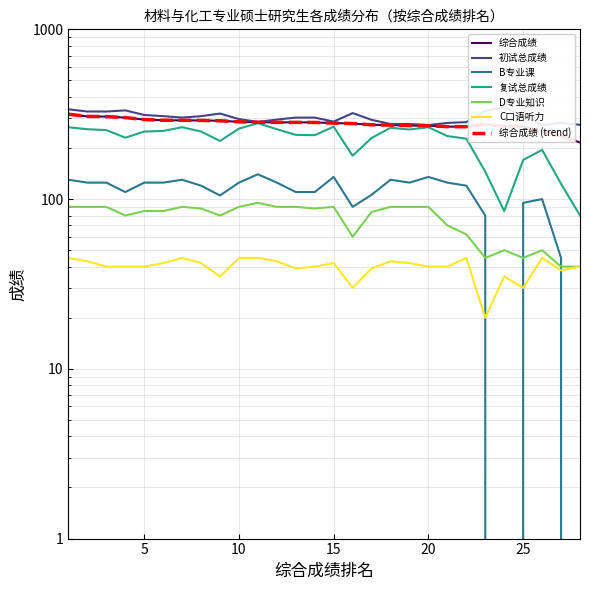

Which has a higher value, 17 or 28?

17